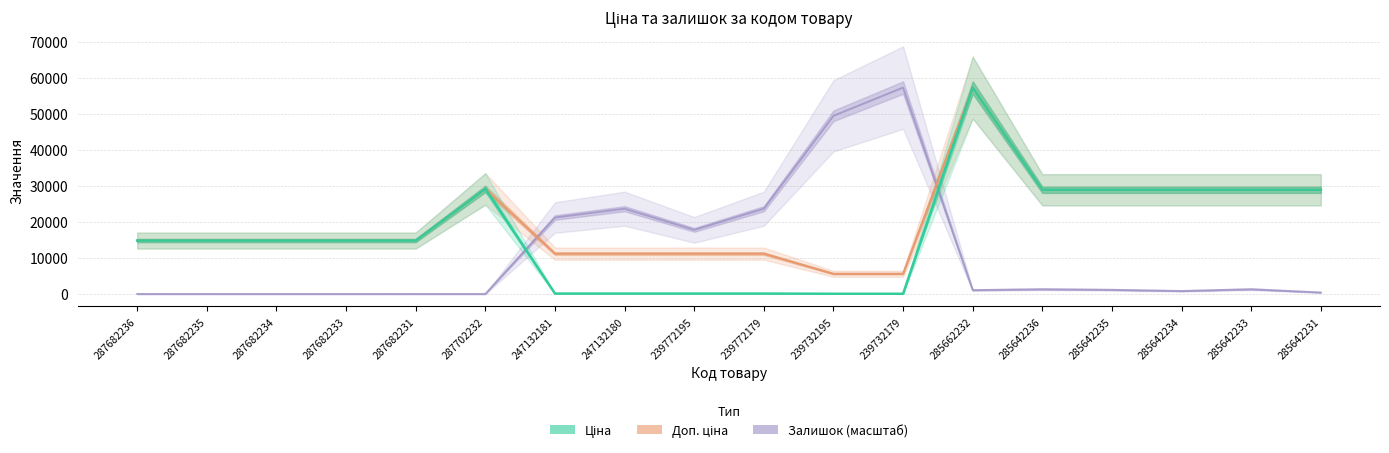

What is the total value across all series at 287682236?

29635.2